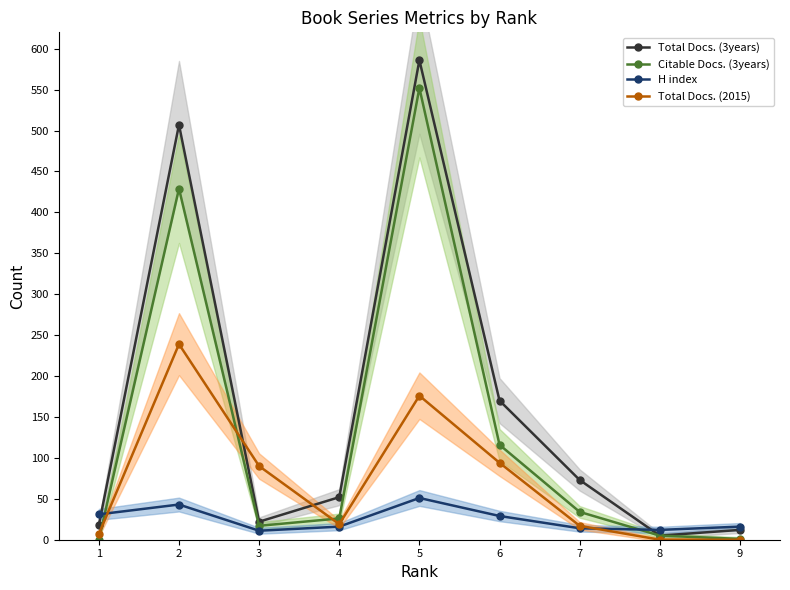

Reading left to right, extract all data points from this chart.

Total Docs. (3years): 18	507	22	52	586	170	73	5	12
Citable Docs. (3years): 0	429	17	26	552	116	34	5	1
H index: 31	43	11	16	51	29	14	12	16
Total Docs. (2015): 7	239	90	19	176	94	17	0	0